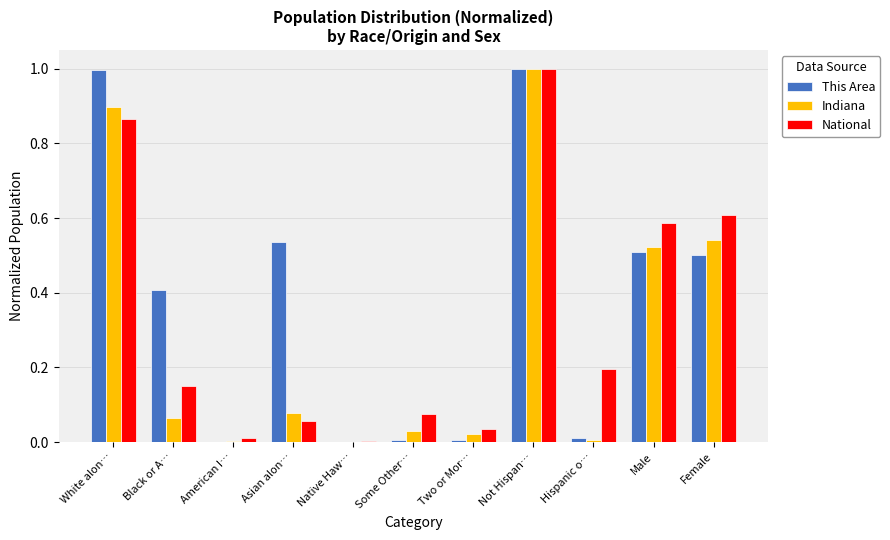

How many groups of bars are there?

11